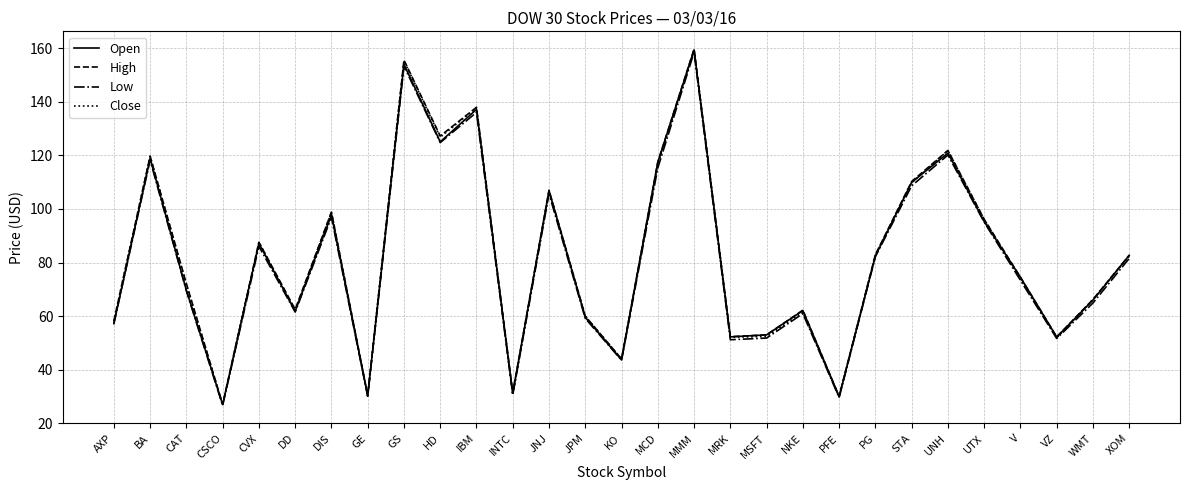

Is the value of Close at PG greater than the value of Open at HD?

No